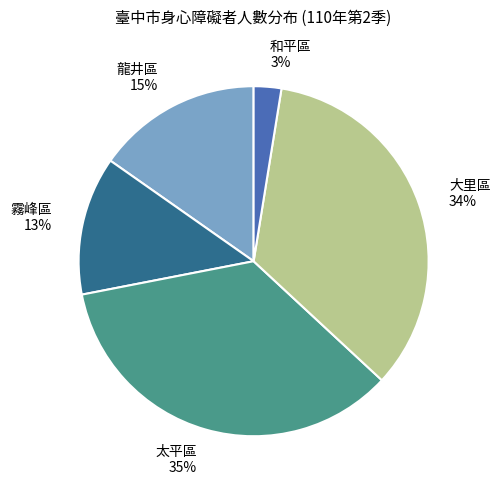

Does any single category account for the majority?

No